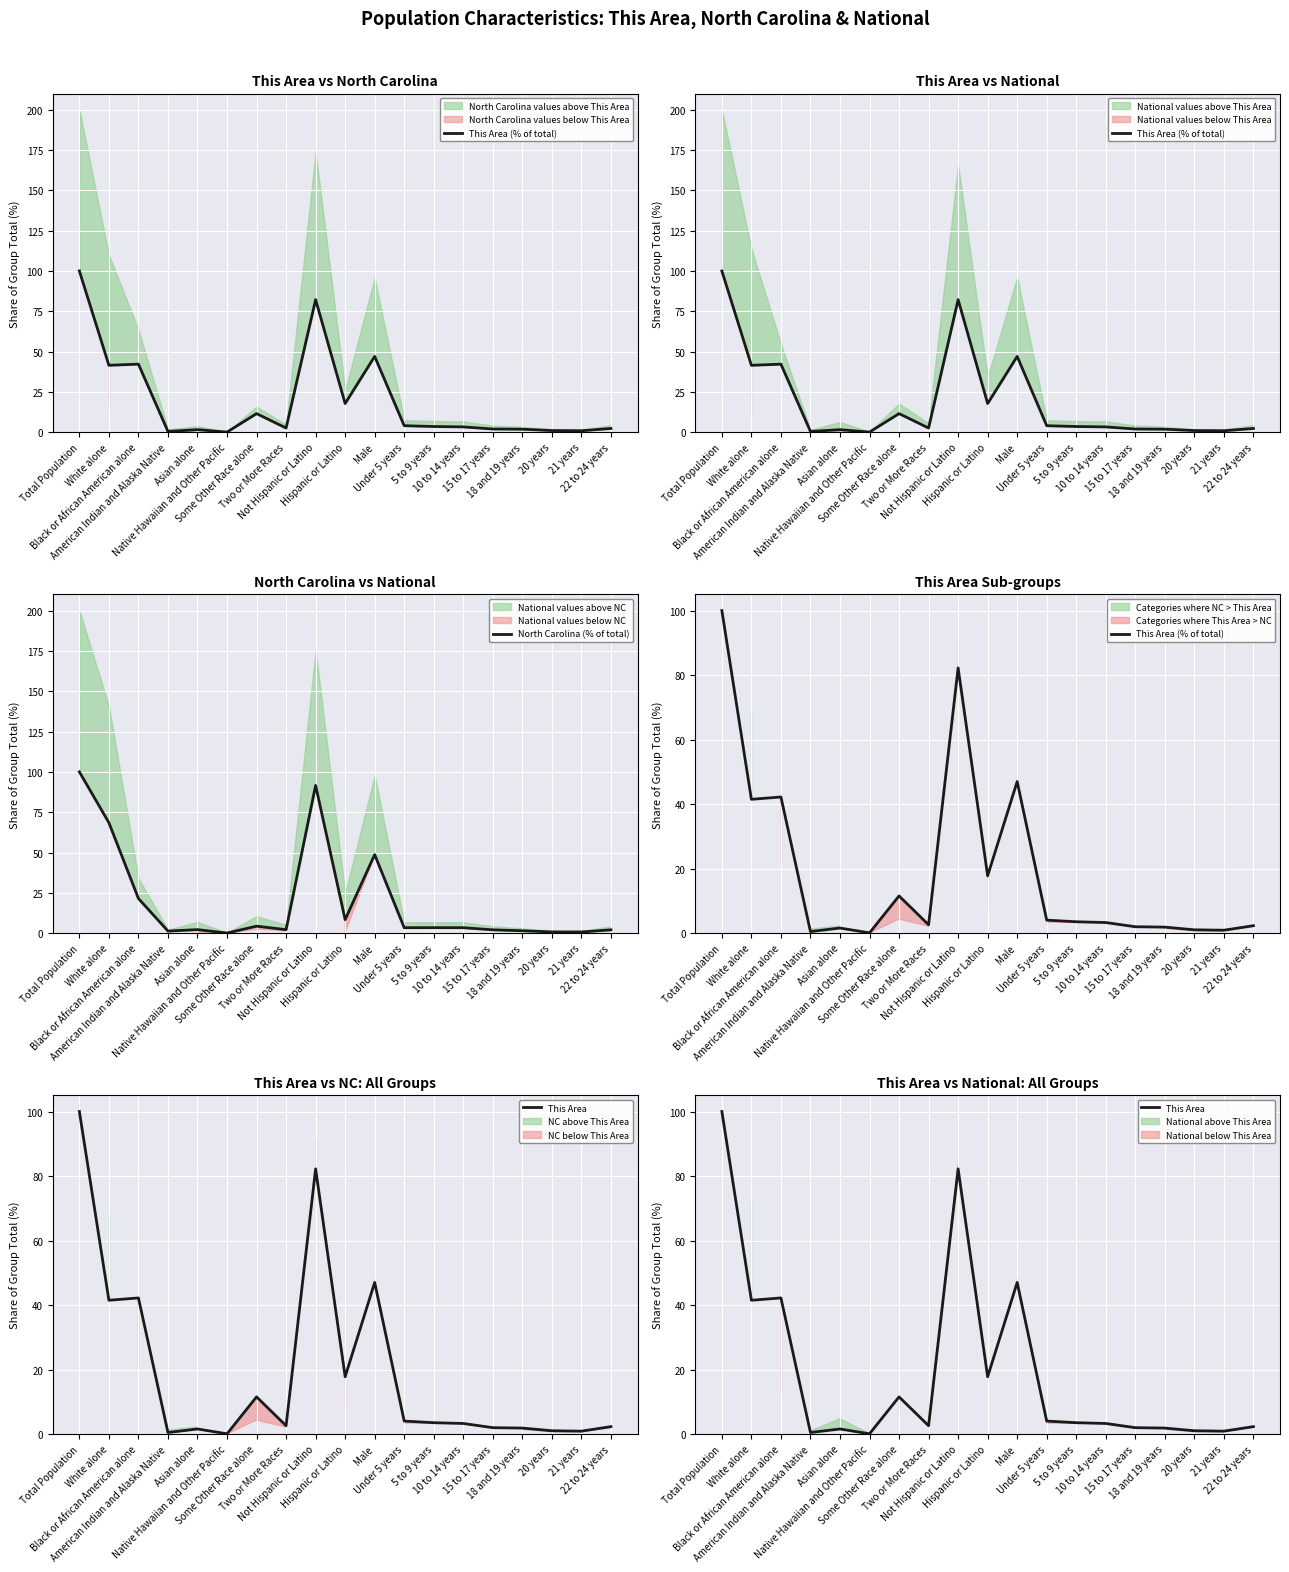

The This Area (% of total) series shows 2.8 at 18 and 19 years. True or false?

False